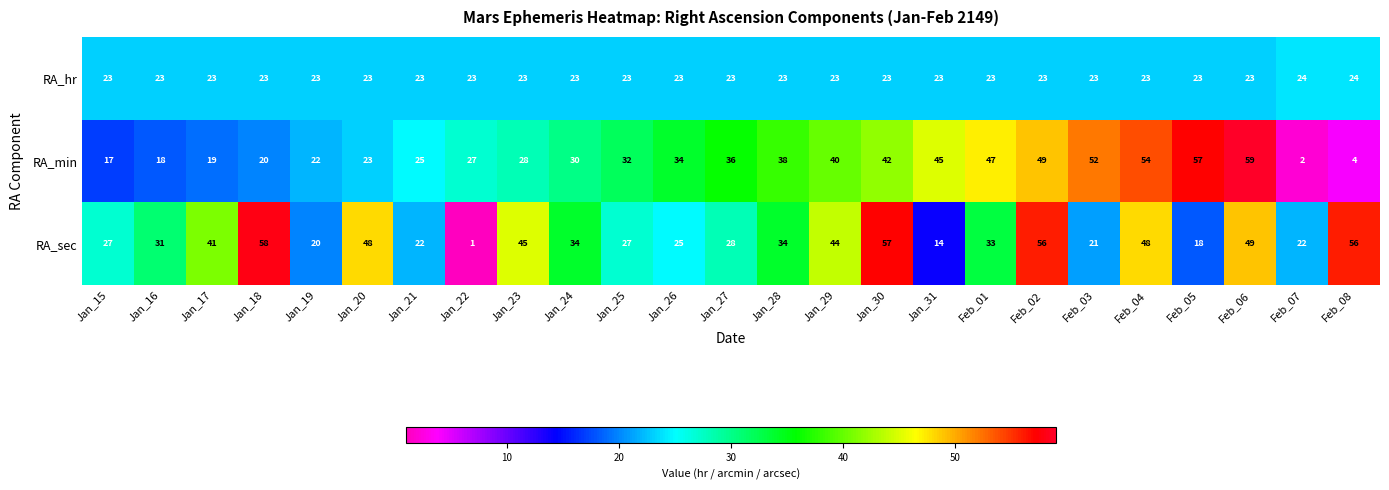

At which label does RA_sec first exceed 33?

Jan_17